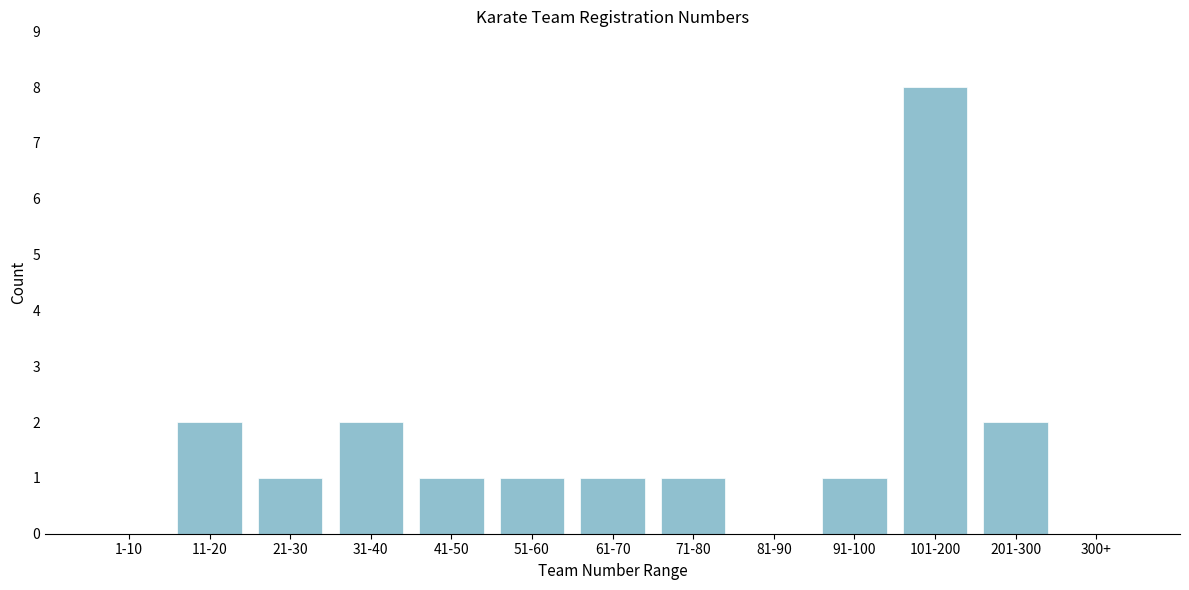

Reading right to left, transcribe all the data shown in this chart.

300+=0	201-300=2	101-200=8	91-100=1	81-90=0	71-80=1	61-70=1	51-60=1	41-50=1	31-40=2	21-30=1	11-20=2	1-10=0